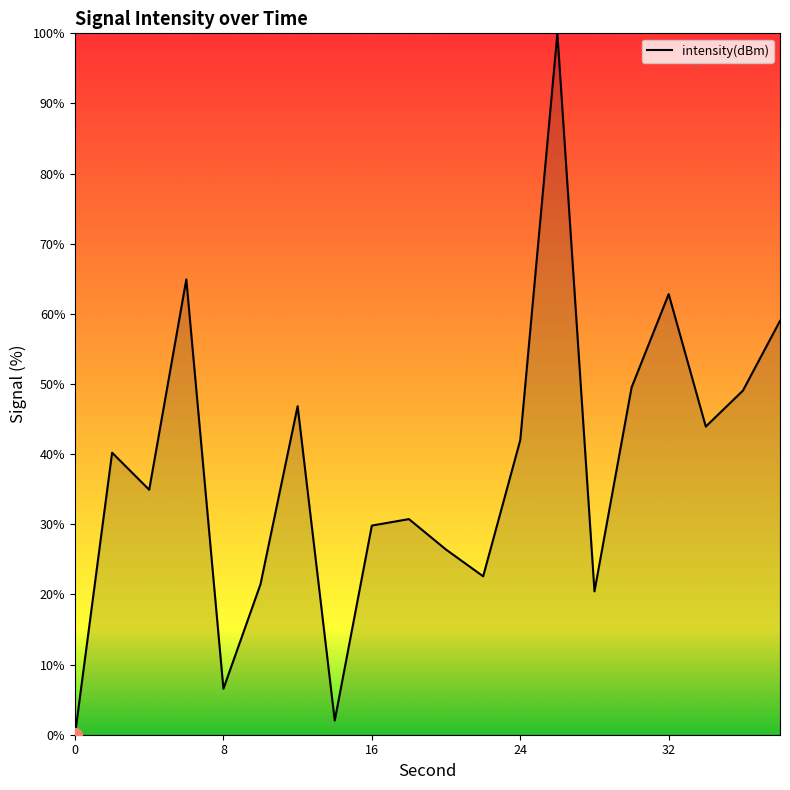

What is the maximum value shown in the chart?

100.0